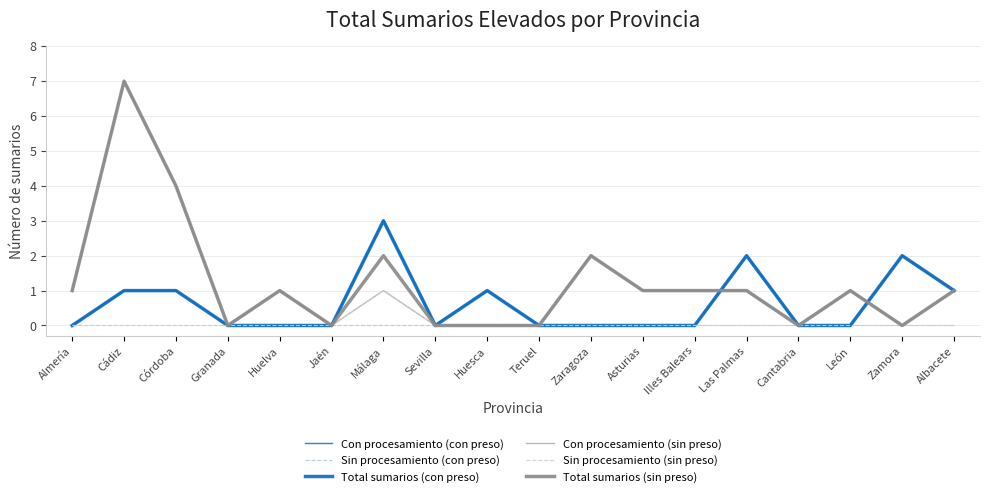

Is this an area chart (filled region under the line)?

No